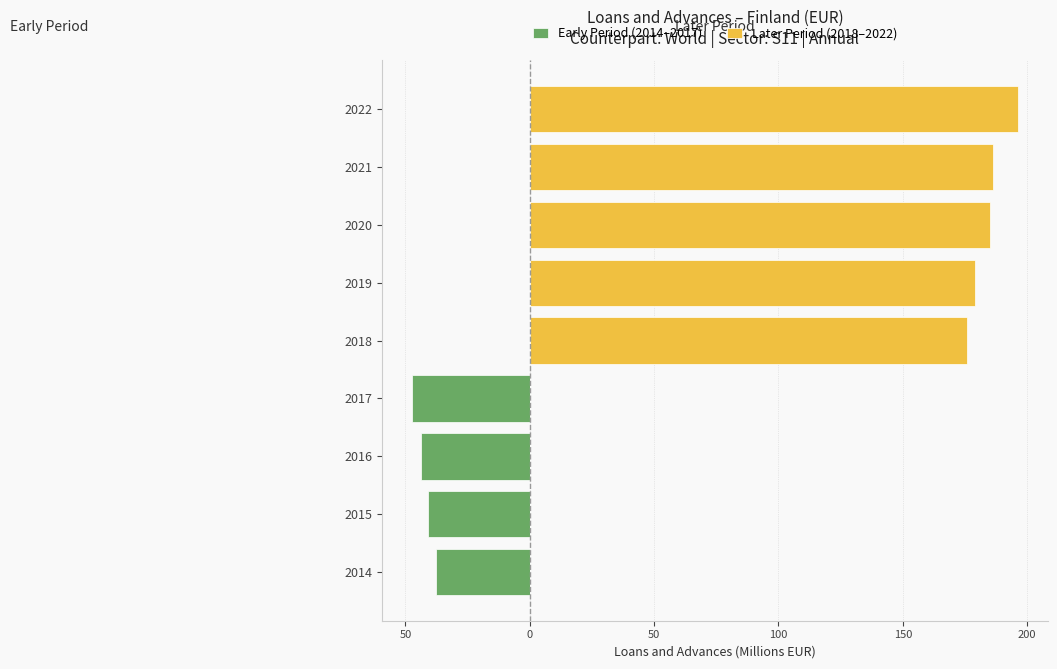

At 2018, list the series in order from smallest to largest.

Early Period (2014–2017), Later Period (2018–2022)